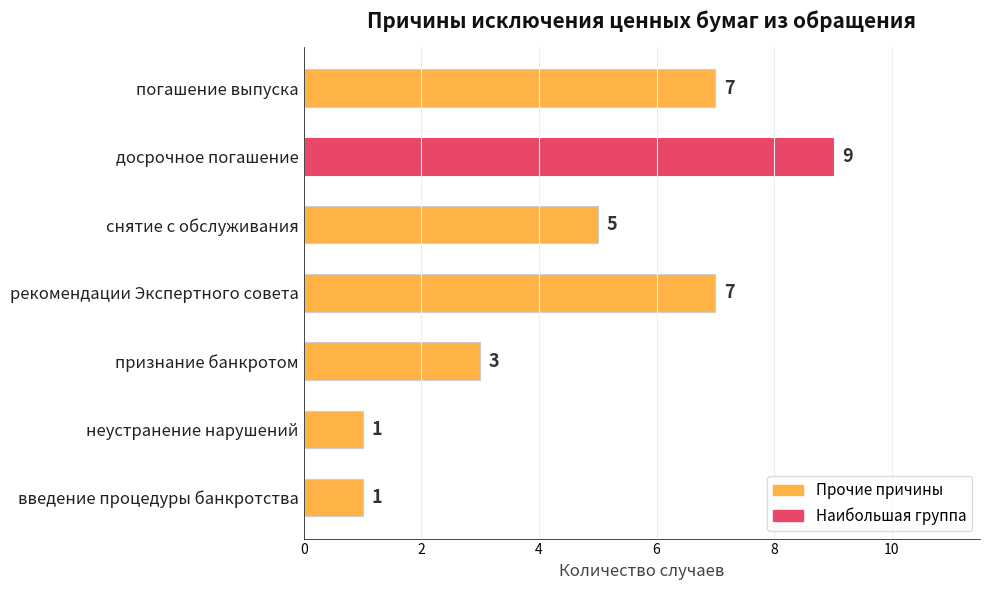

What is the ratio of the value at рекомендации Экспертного совета to the value at досрочное погашение?

0.8